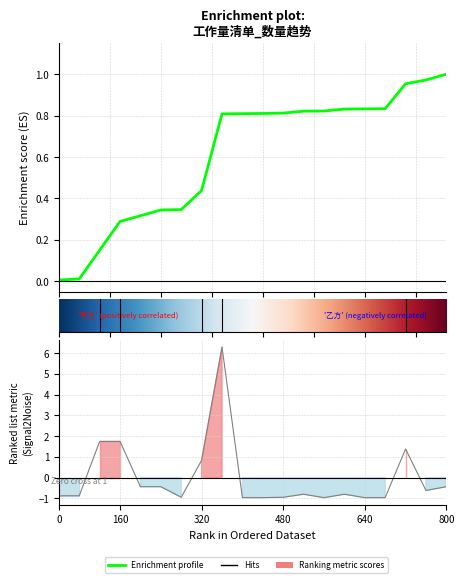

What is the value of the 4th point from the left?

1.7